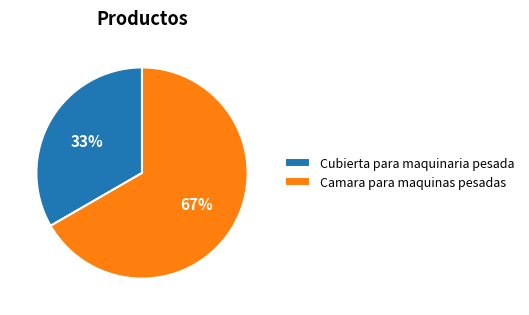

To the nearest percent, what is the average slice percentage?

50%